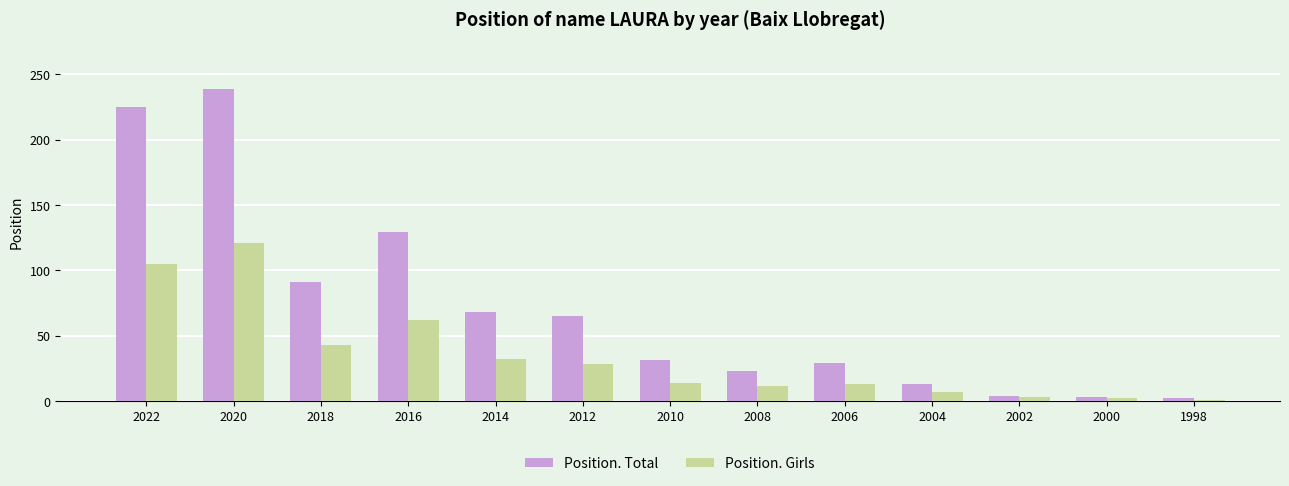

What is the difference between the Position. Total values at 2008 and 2010?

8